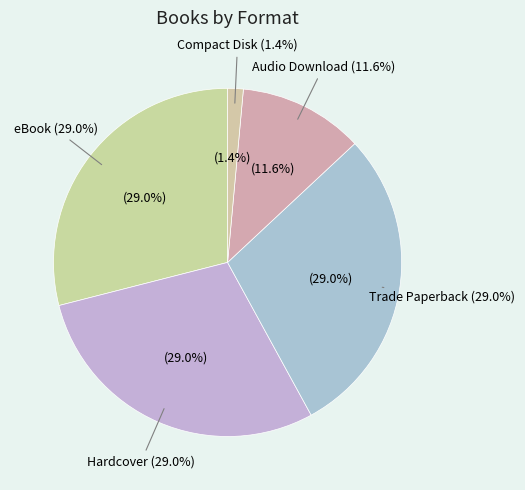

Between eBook and Compact Disk, which is larger?

eBook